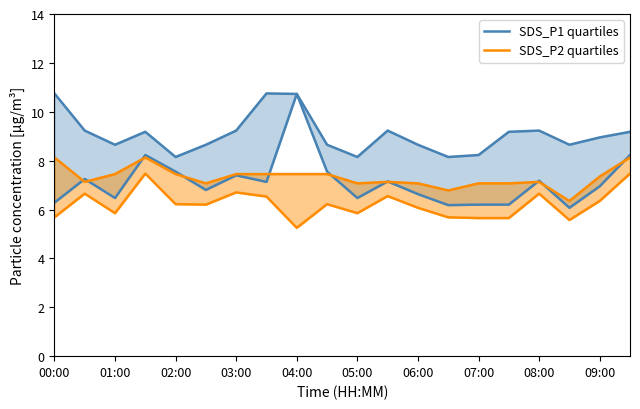

Does the chart have visible grid lines?

No